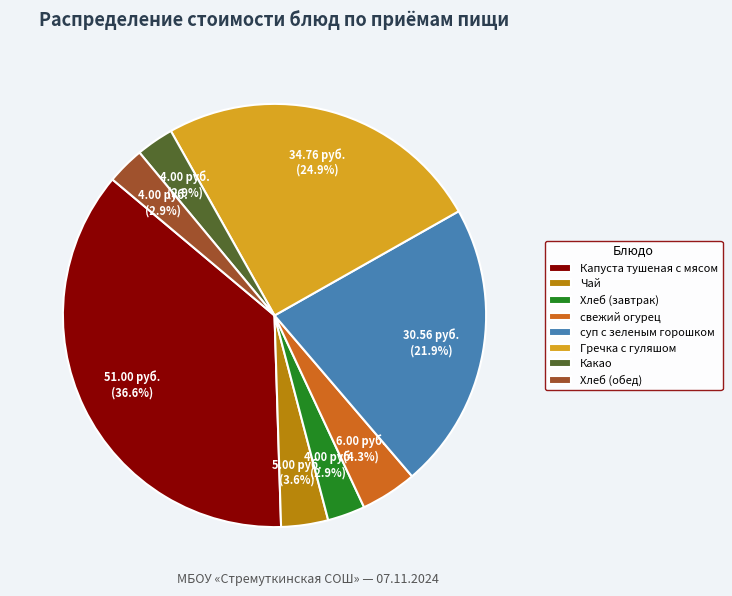

Count the number of slices in the pie.

8